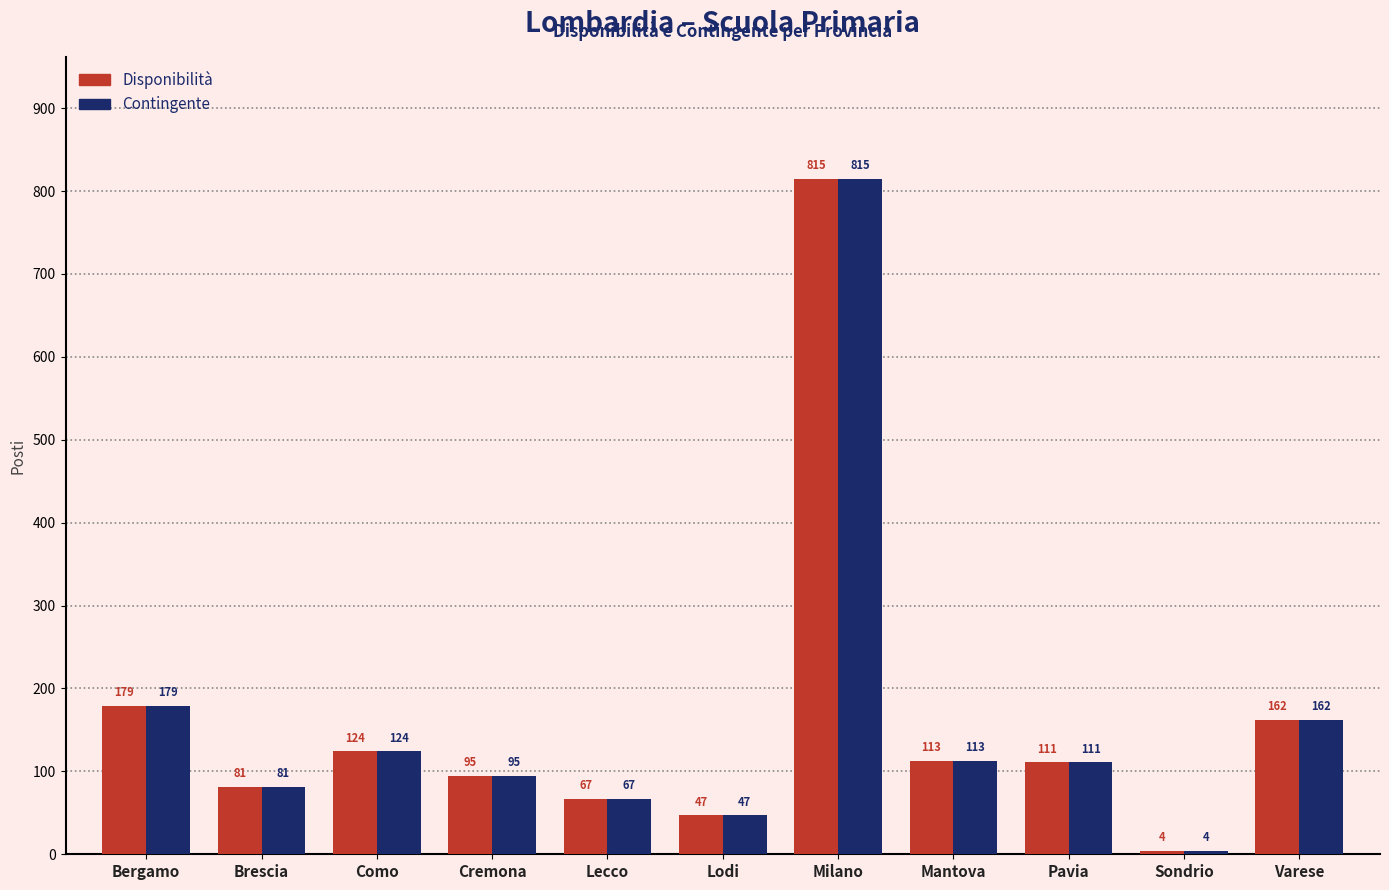

How many data points in Disponibilità are less than 111?

5